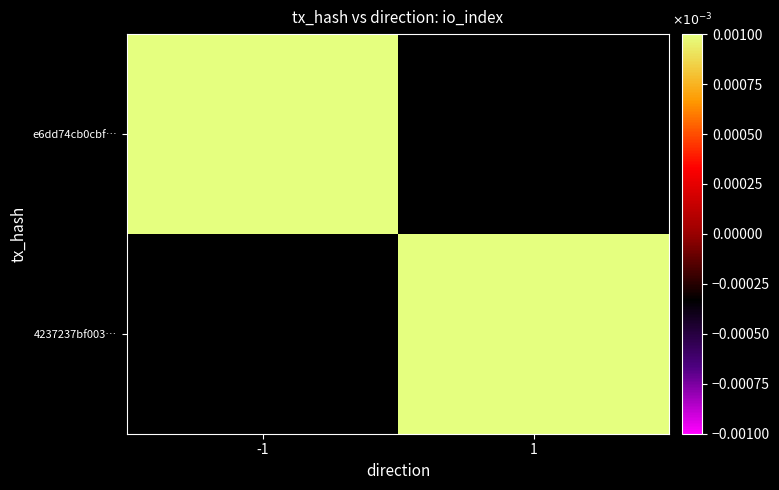

List the series in order of their overall mean, highest first.

e6dd74cb0cbf…, 4237237bf003…